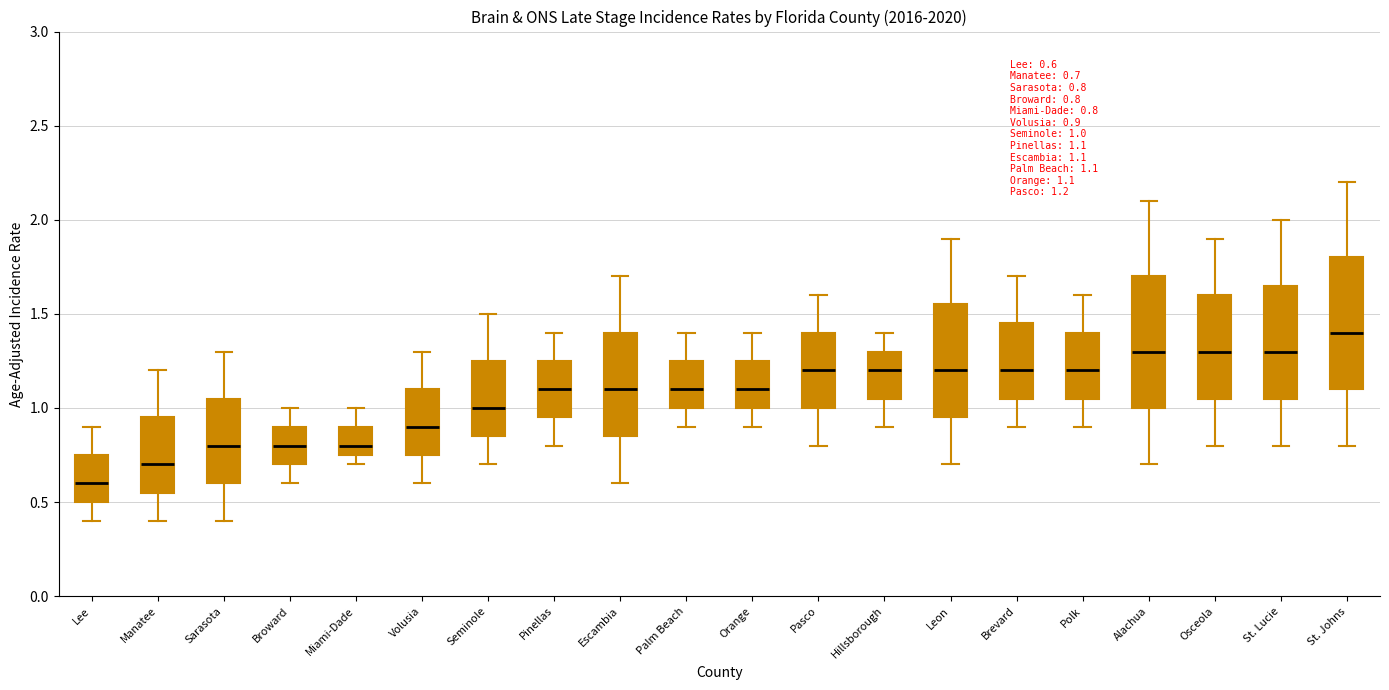

Which box has the lowest median line?

Lee